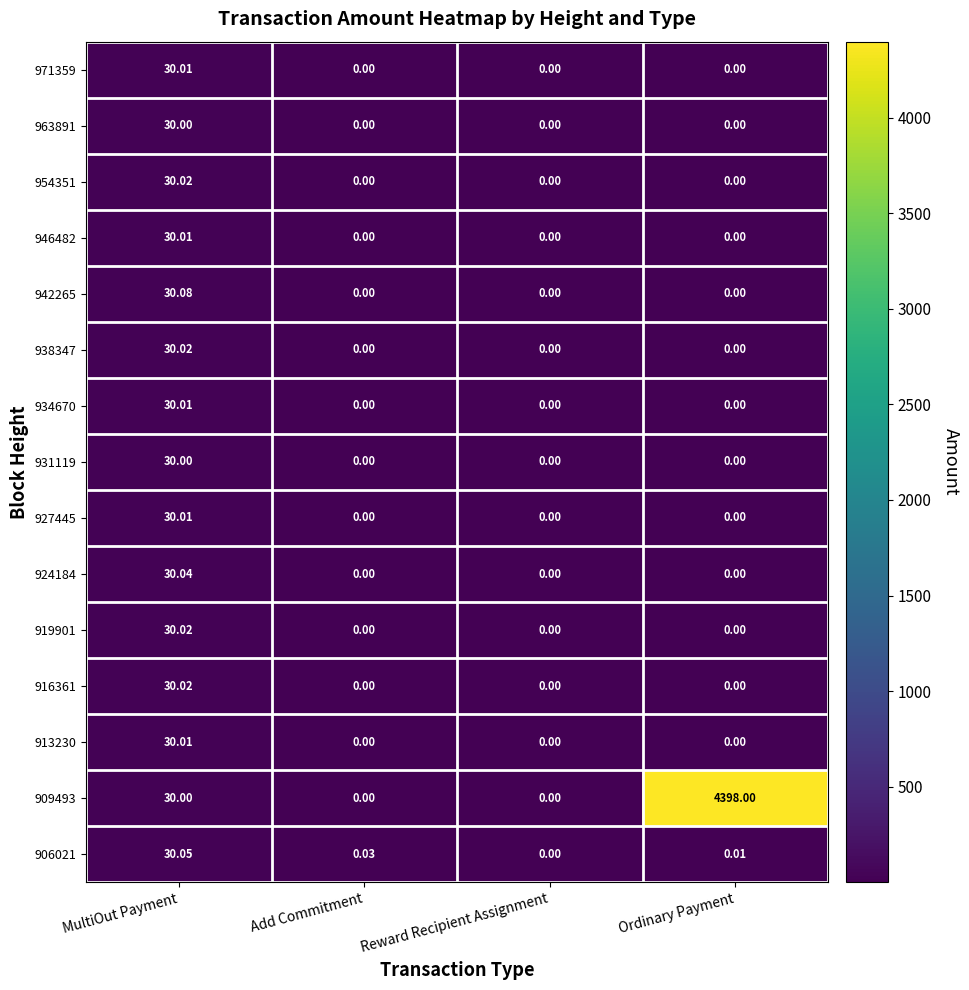

Which series changed the most between Add Commitment and Reward Recipient Assignment?

906021